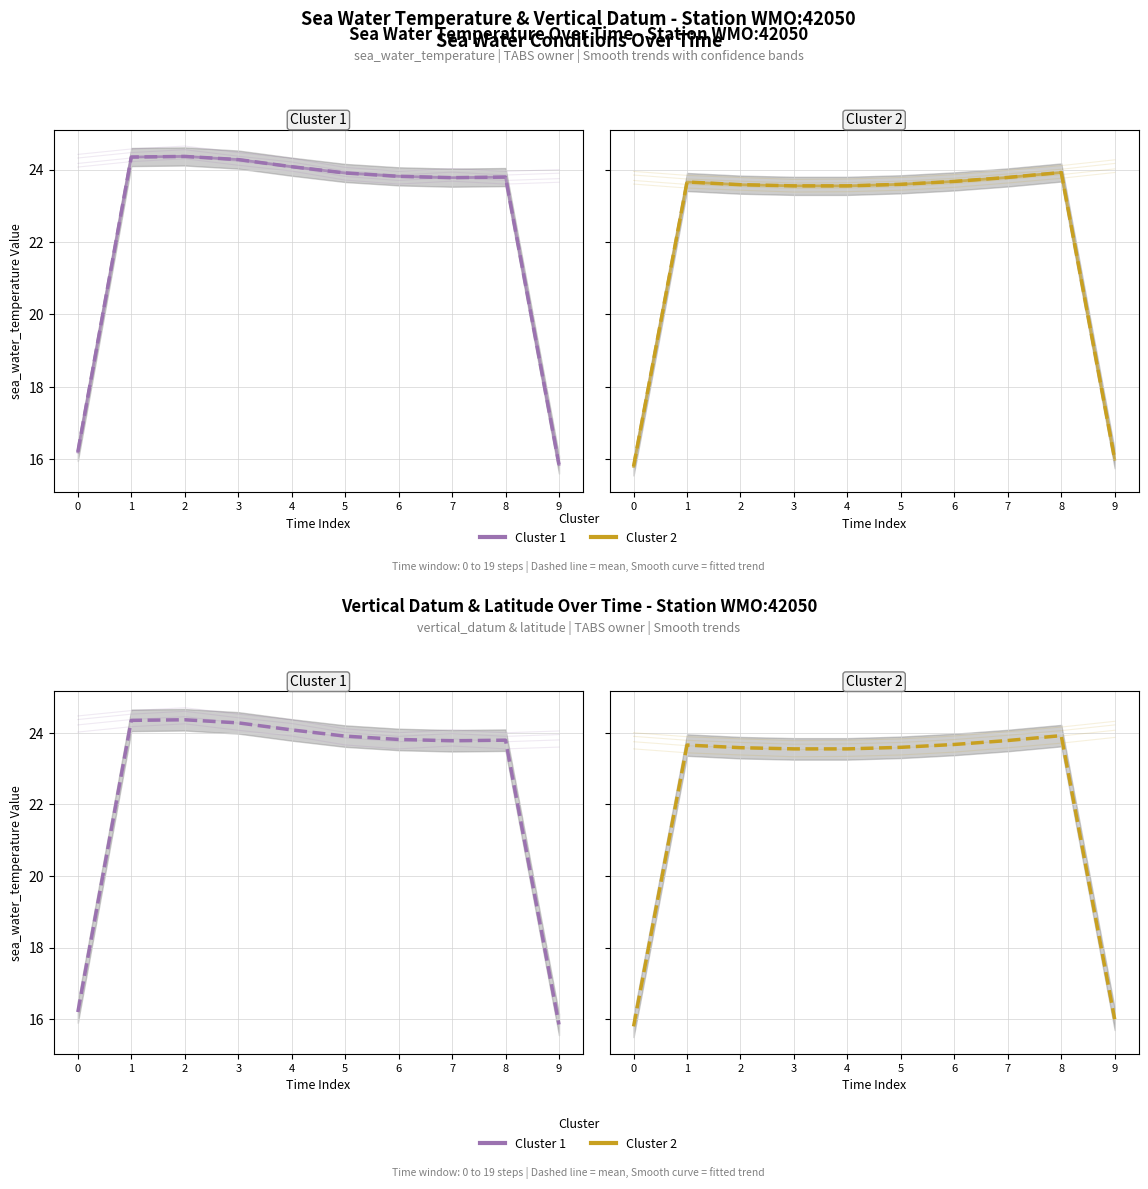

Is the value of Cluster 2 at 3 greater than the value of Cluster 1 at 0?

Yes